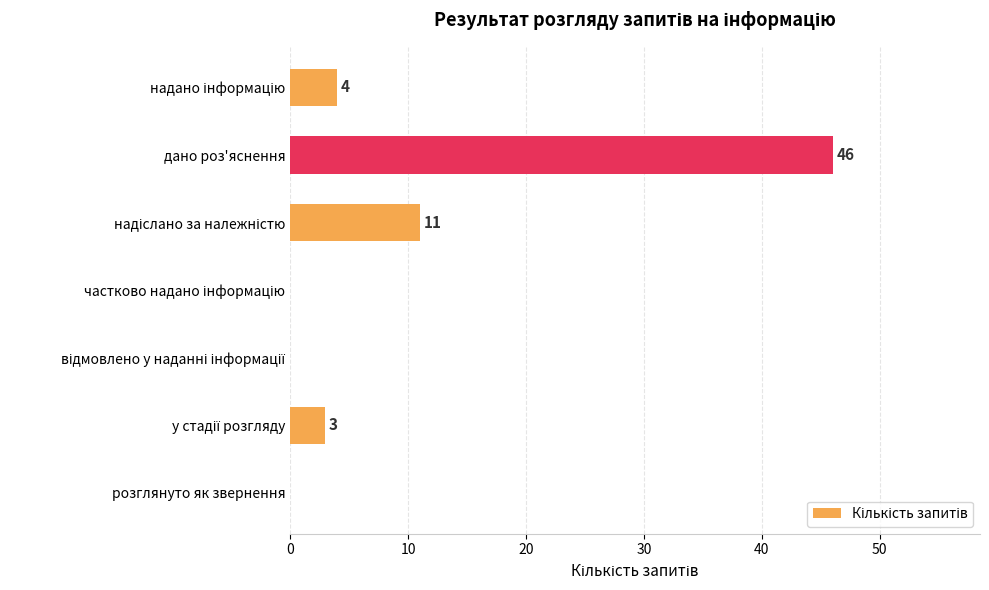

What is the sum of all values?

64